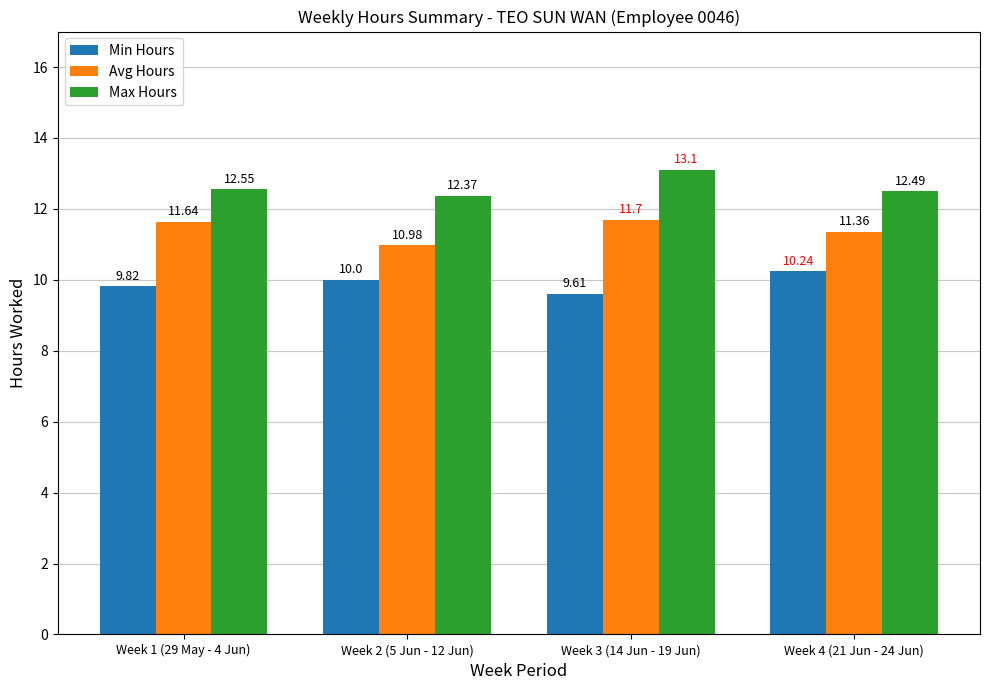

Which series changed the most between Week 1 (29 May - 4 Jun) and Week 3 (14 Jun - 19 Jun)?

Max Hours